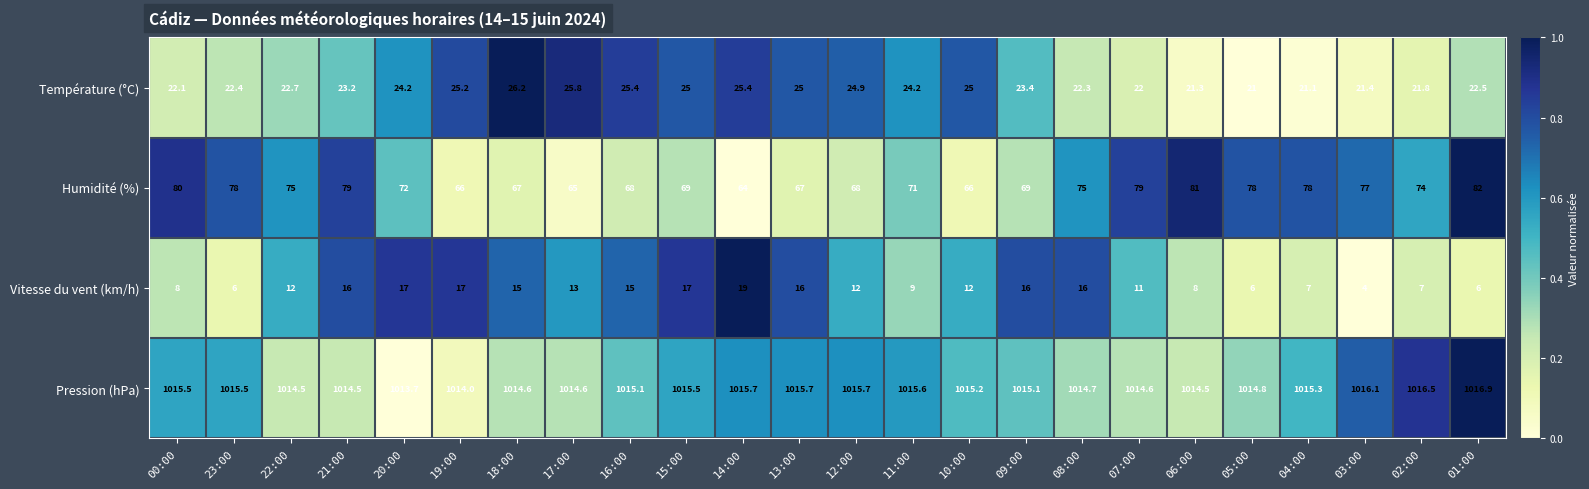

Which series changed the most between 20:00 and 04:00?

Vitesse du vent (km/h)